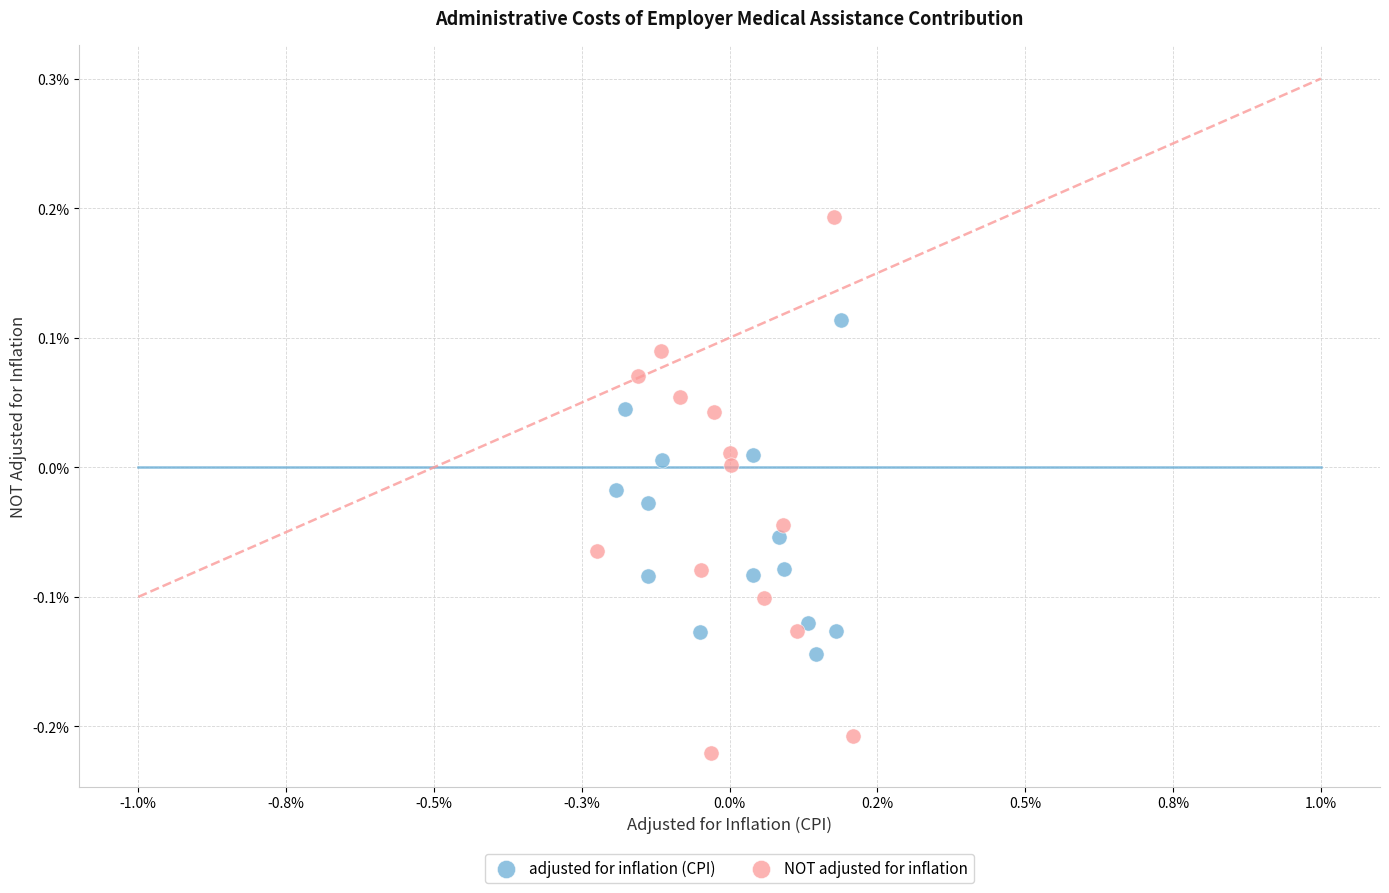

Which series reaches the maximum Y coordinate?

NOT adjusted for inflation